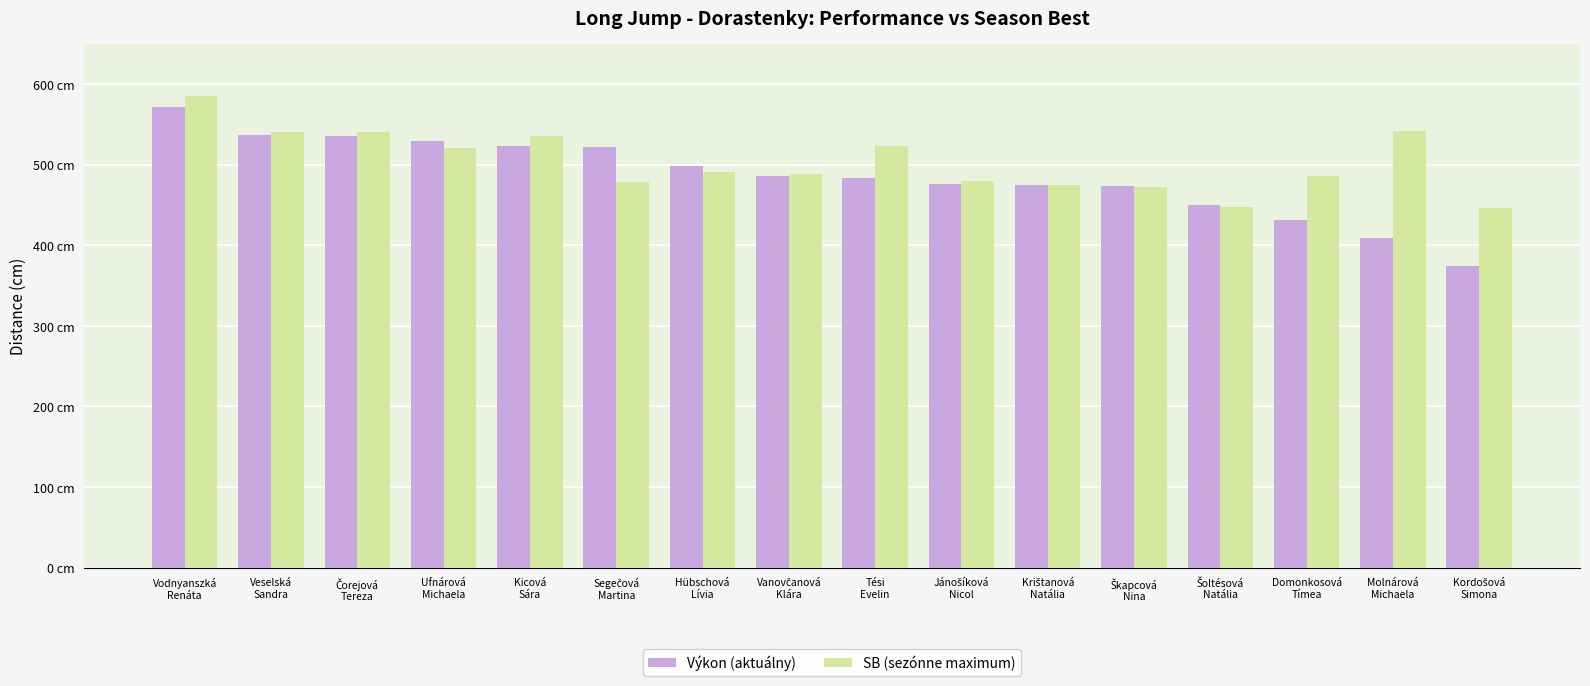

The Výkon (aktuálny) series shows 805 at Ufnárová
Michaela. True or false?

False